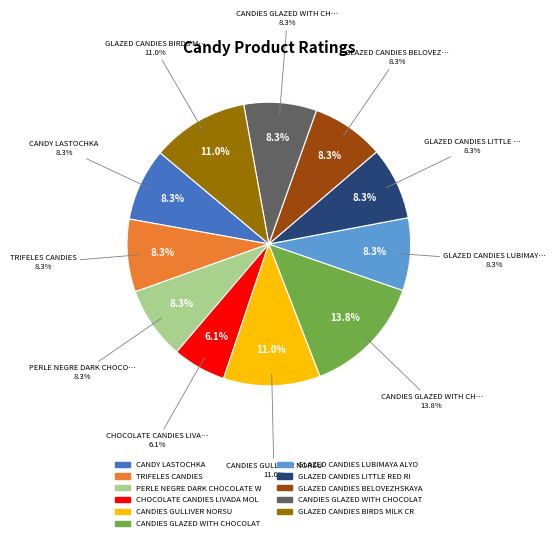

Which slice is the smallest?

CHOCOLATE CANDIES LIVADA MOLDOVEI